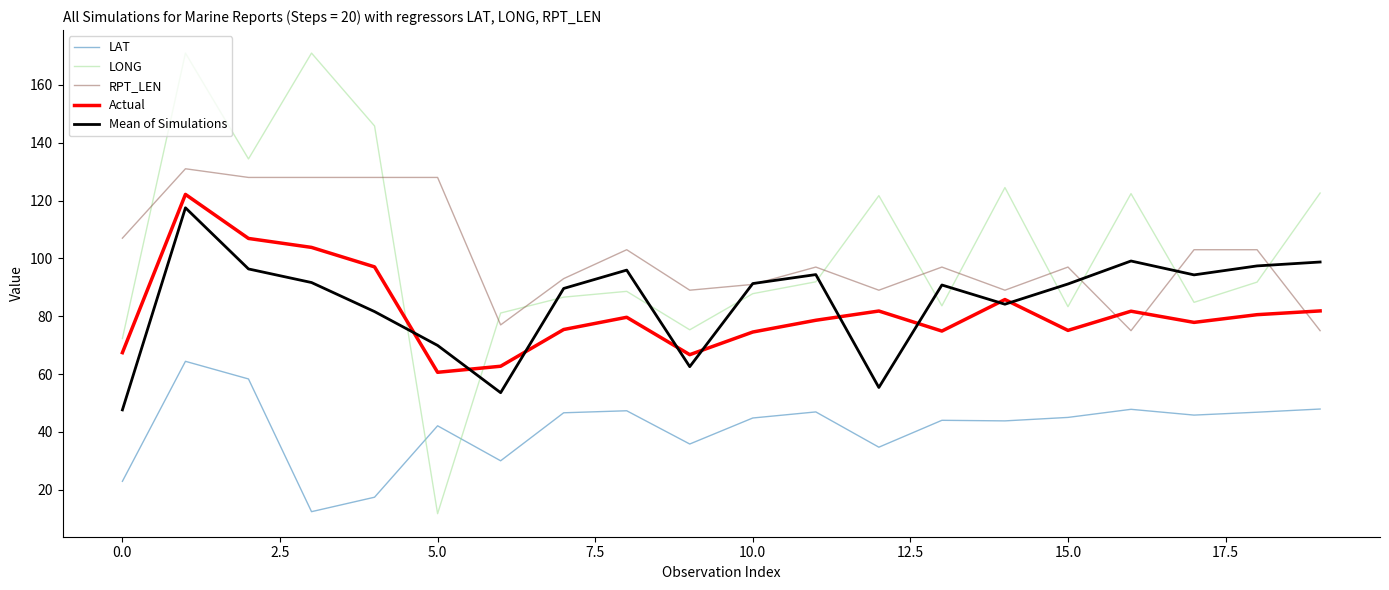

Rank the series by their maximum value, from lowest to highest.

LAT, Mean of Simulations, Actual, RPT_LEN, LONG